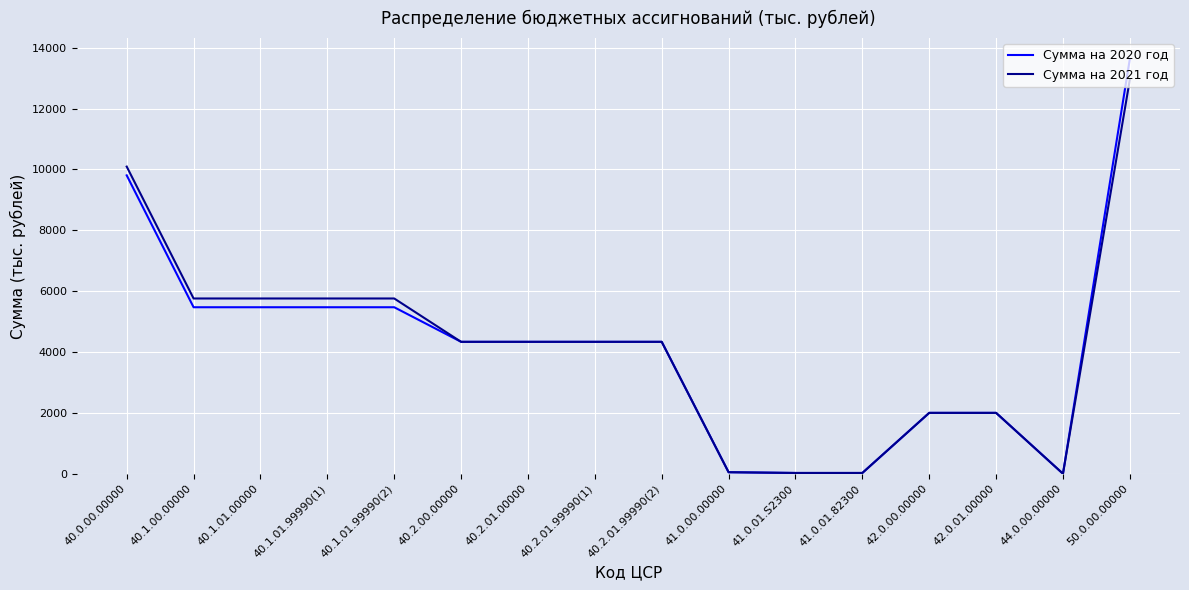

The Сумма на 2021 год series shows 1766.1 at 40.1.01.00000. True or false?

False